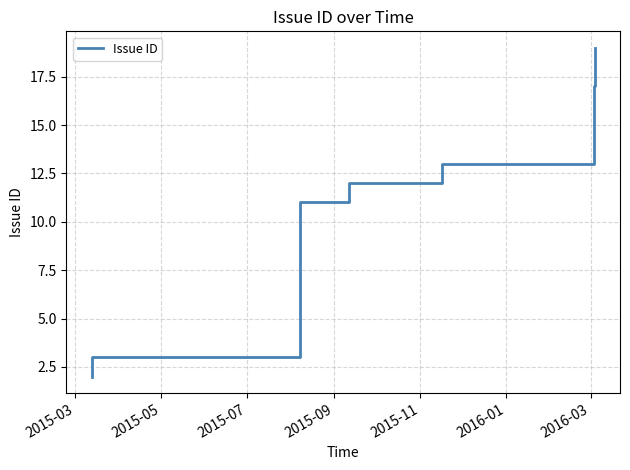

What is the difference between the maximum and minimum values?

17